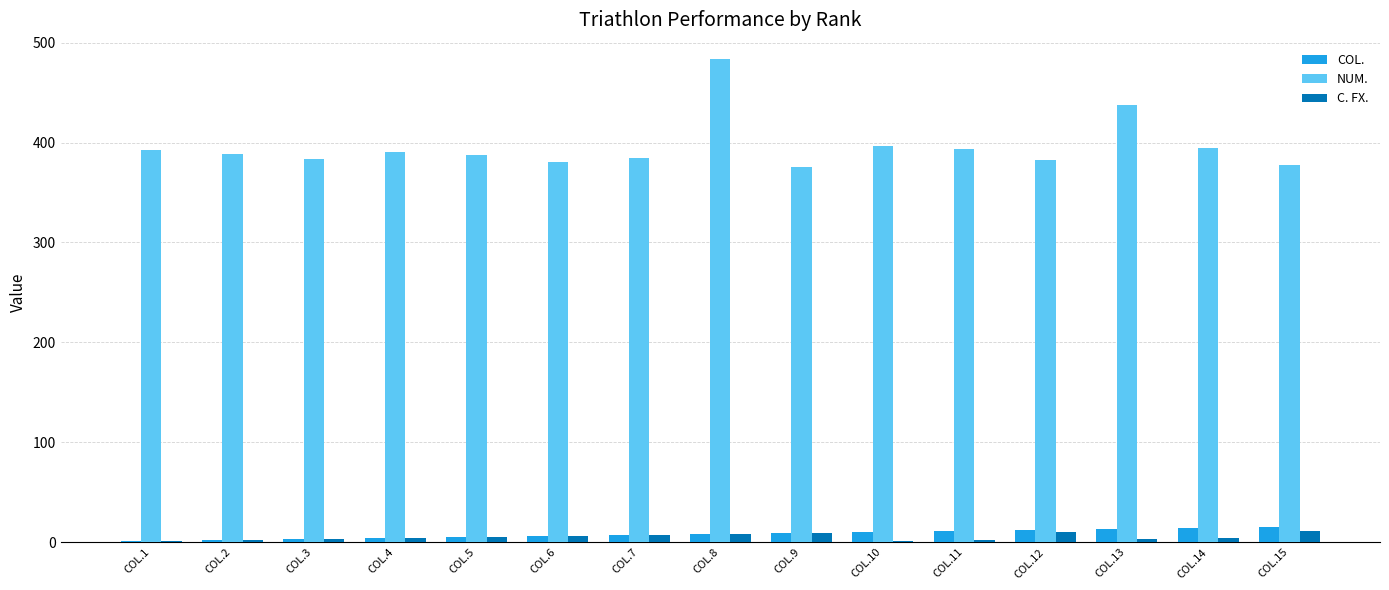

The value of NUM. at COL.1 is 393. True or false?

True